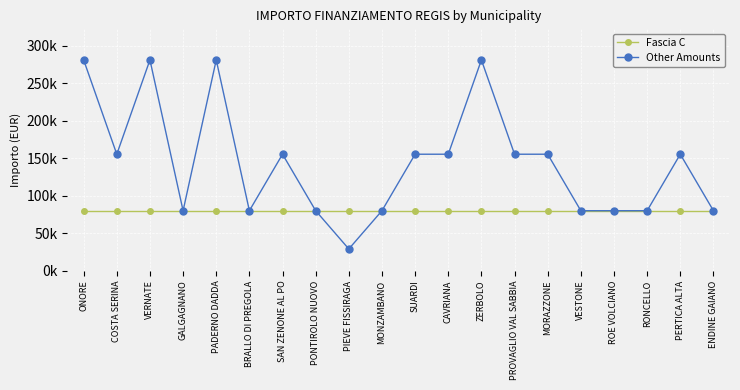

What are all the series names shown in the legend?

Fascia C, Other Amounts